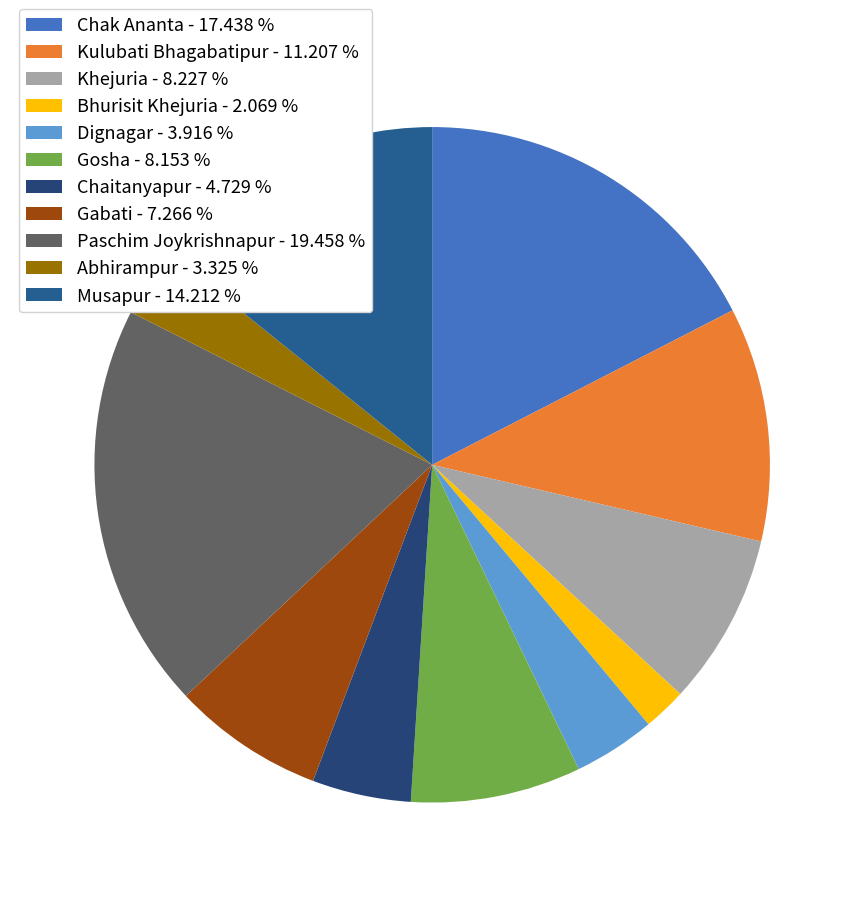

What is the largest slice in the pie chart?

Paschim Joykrishnapur